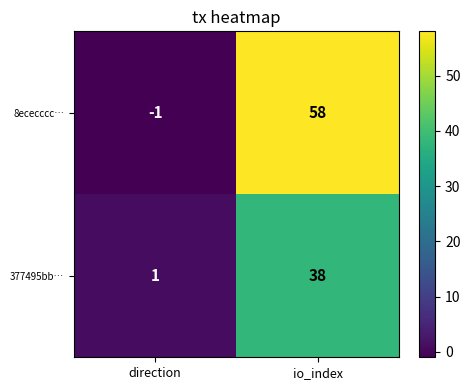

List the series in order of their overall mean, highest first.

8ececccc…, 377495bb…